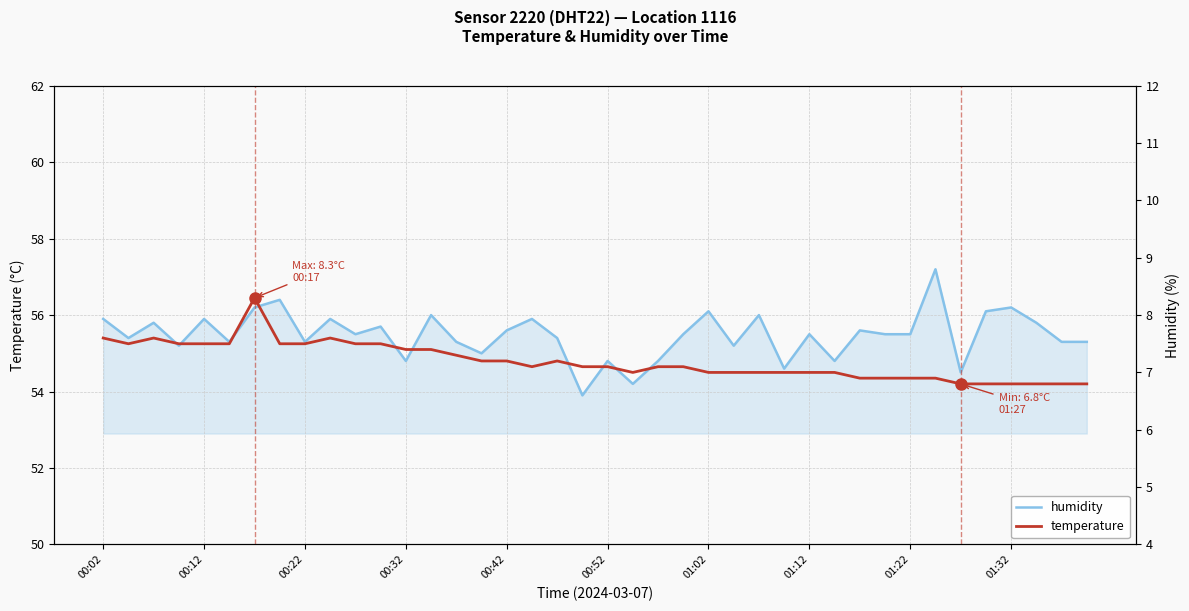

At which label does humidity first exceed 55?

00:02